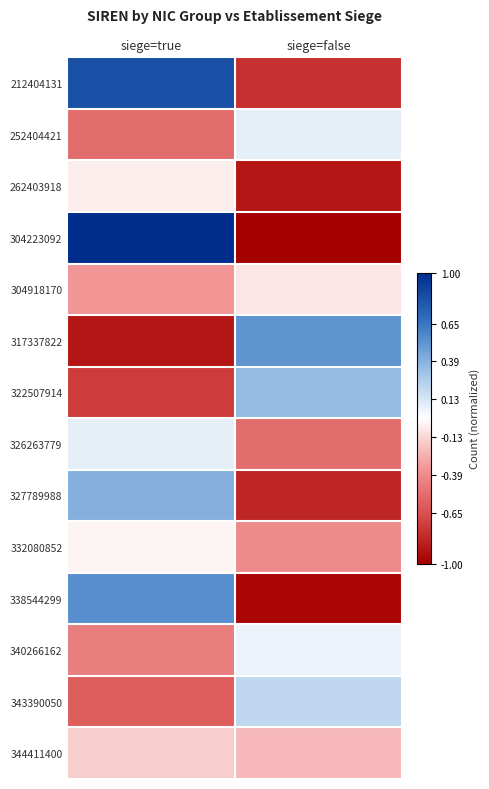

Which series has the largest total across all categories?

212404131